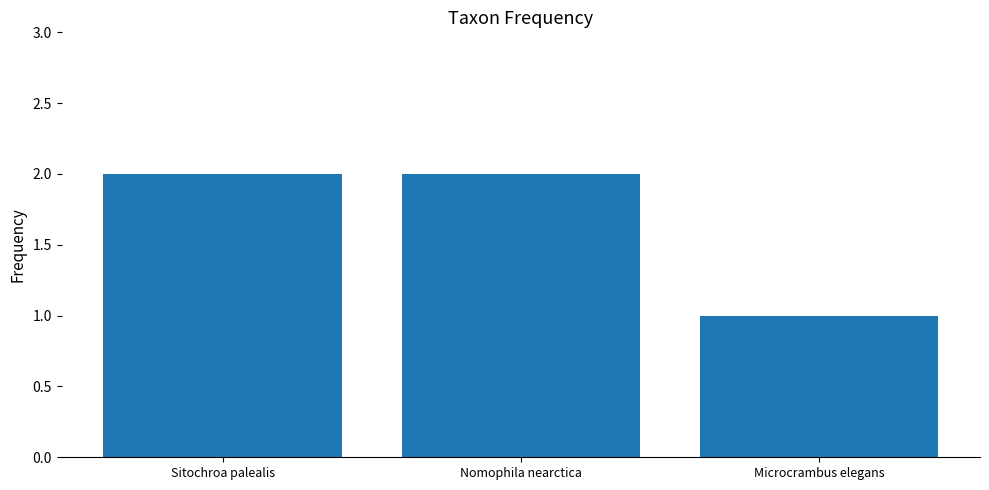

Reading left to right, list all the values displayed in this chart.

Sitochroa palealis=2	Nomophila nearctica=2	Microcrambus elegans=1